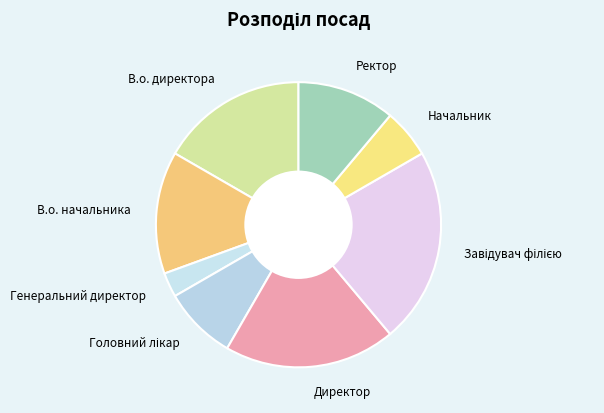

The Генеральний директор slice represents 11% of the pie. True or false?

False